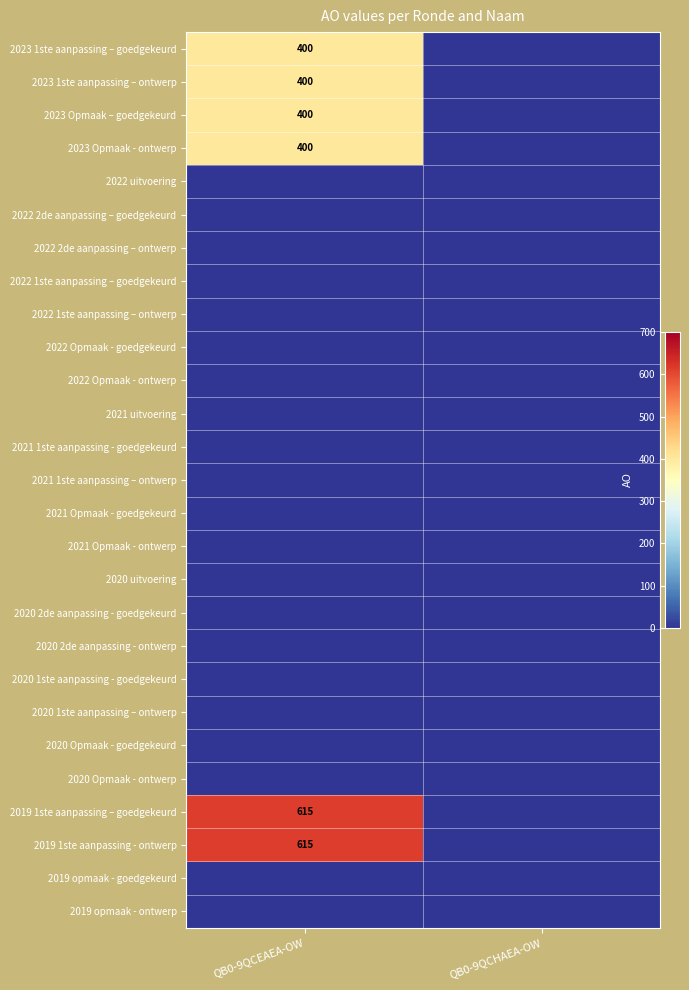

List the series in order of their peak value, highest first.

2019 1ste aanpassing – goedgekeurd, 2019 1ste aanpassing - ontwerp, 2023 1ste aanpassing – goedgekeurd, 2023 1ste aanpassing – ontwerp, 2023 Opmaak – goedgekeurd, 2023 Opmaak - ontwerp, 2022 uitvoering, 2022 2de aanpassing – goedgekeurd, 2022 2de aanpassing – ontwerp, 2022 1ste aanpassing – goedgekeurd, 2022 1ste aanpassing – ontwerp, 2022 Opmaak - goedgekeurd, 2022 Opmaak - ontwerp, 2021 uitvoering, 2021 1ste aanpassing - goedgekeurd, 2021 1ste aanpassing – ontwerp, 2021 Opmaak - goedgekeurd, 2021 Opmaak - ontwerp, 2020 uitvoering, 2020 2de aanpassing - goedgekeurd, 2020 2de aanpassing - ontwerp, 2020 1ste aanpassing - goedgekeurd, 2020 1ste aanpassing – ontwerp, 2020 Opmaak - goedgekeurd, 2020 Opmaak - ontwerp, 2019 opmaak - goedgekeurd, 2019 opmaak - ontwerp